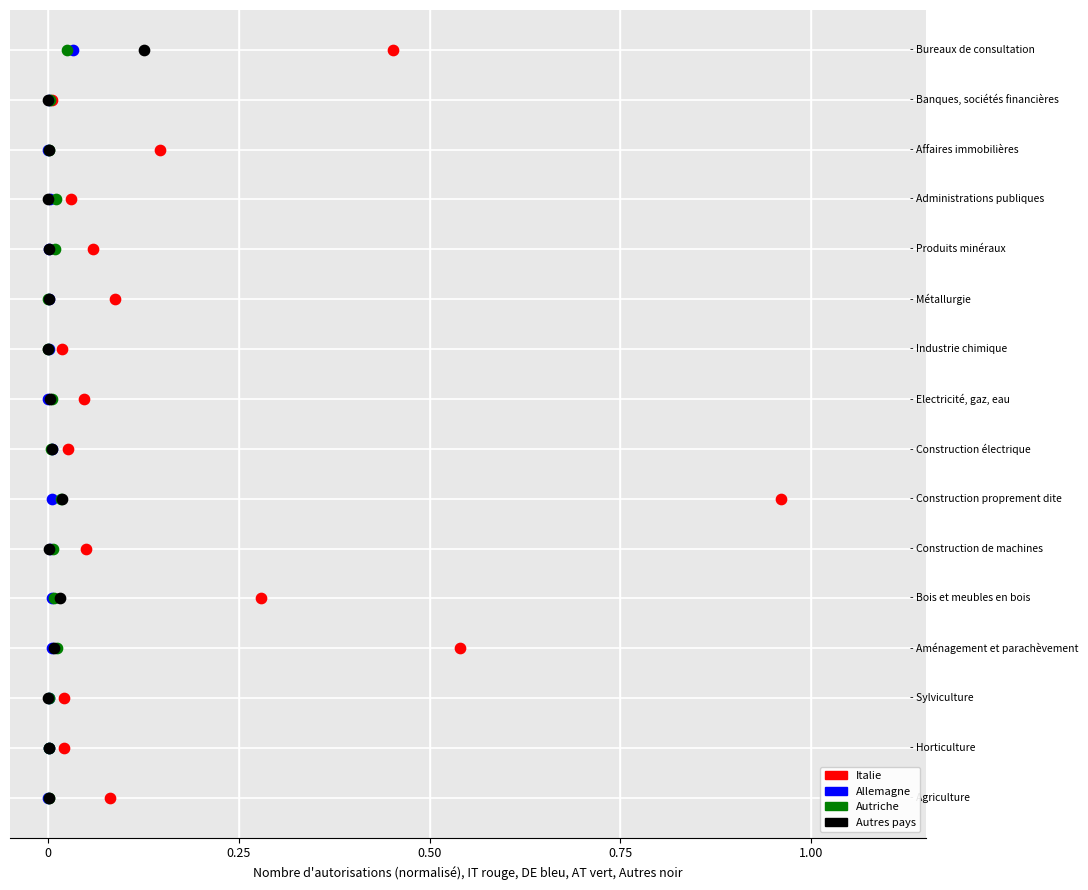

What are all the series names shown in the legend?

Italie, Allemagne, Autriche, Autres pays